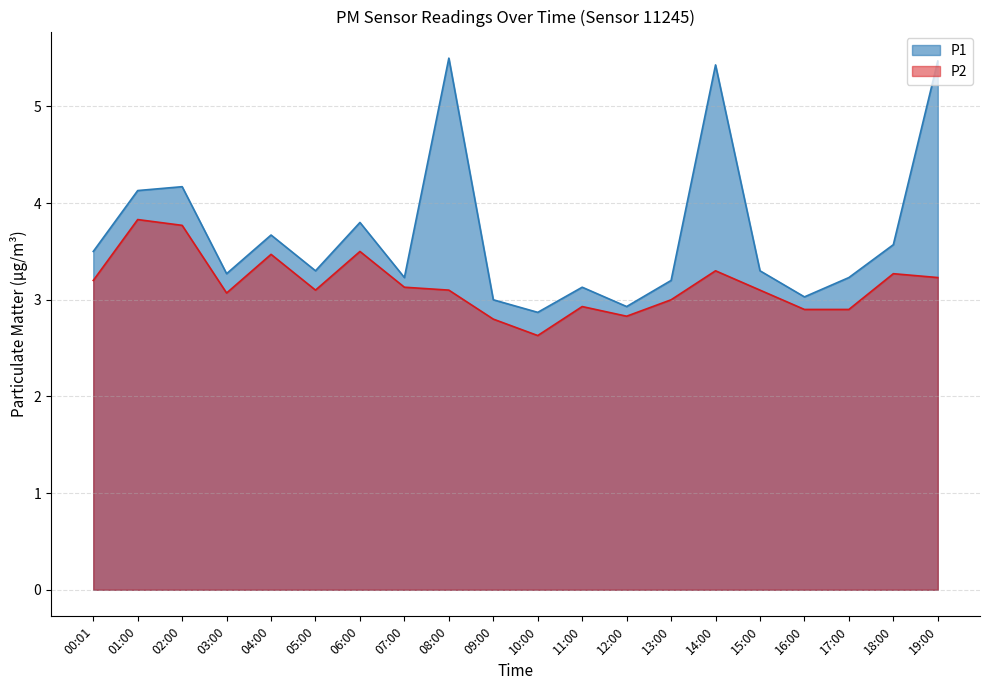

The P1 series shows 3.3 at 05:00. True or false?

True